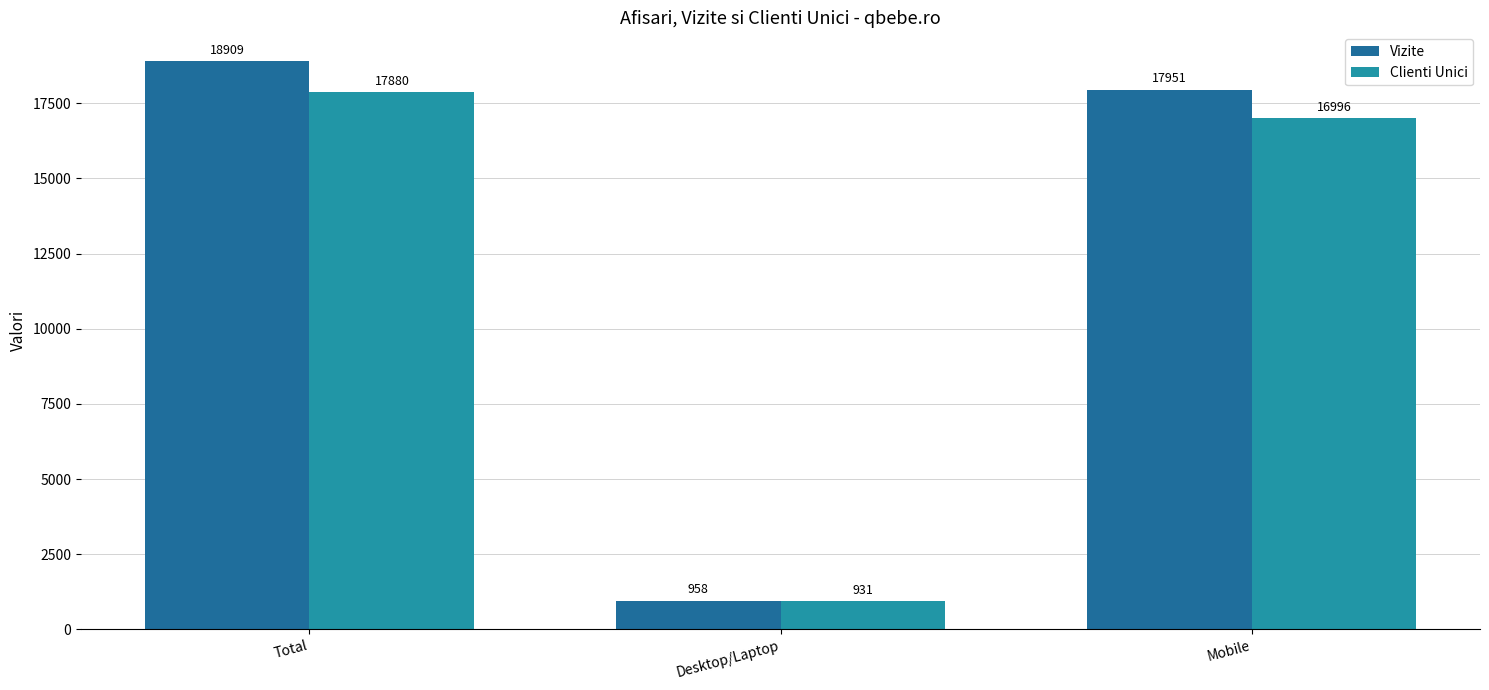

What is the greatest value displayed?

18909